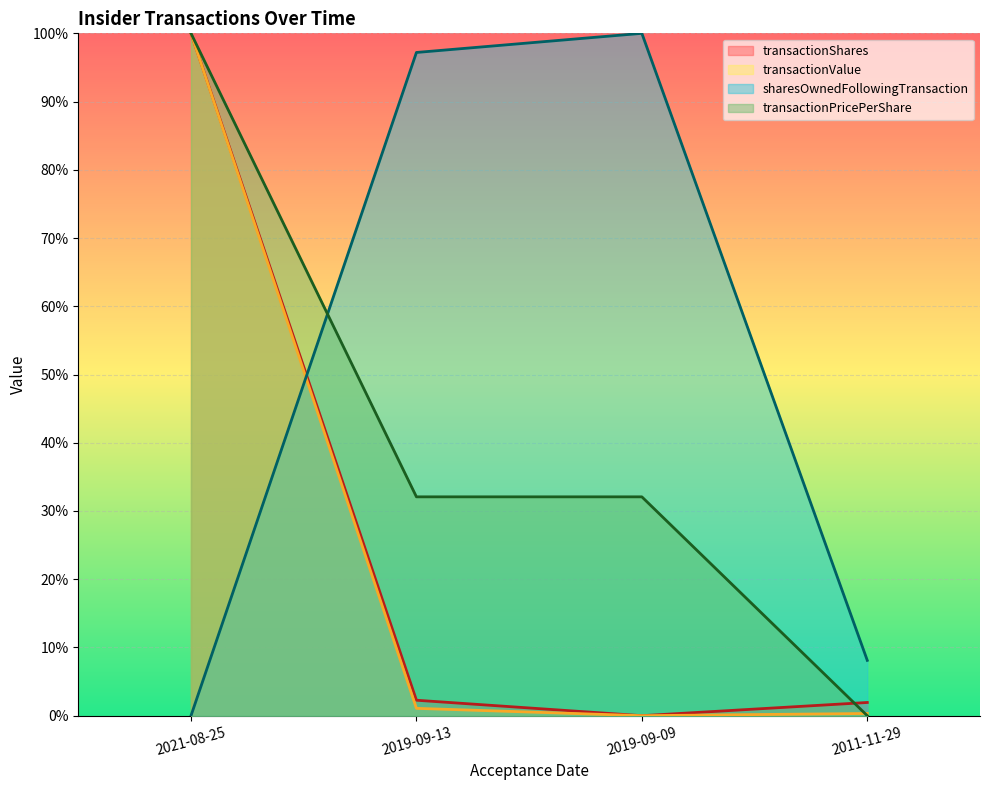

What is the greatest value displayed?

1.0